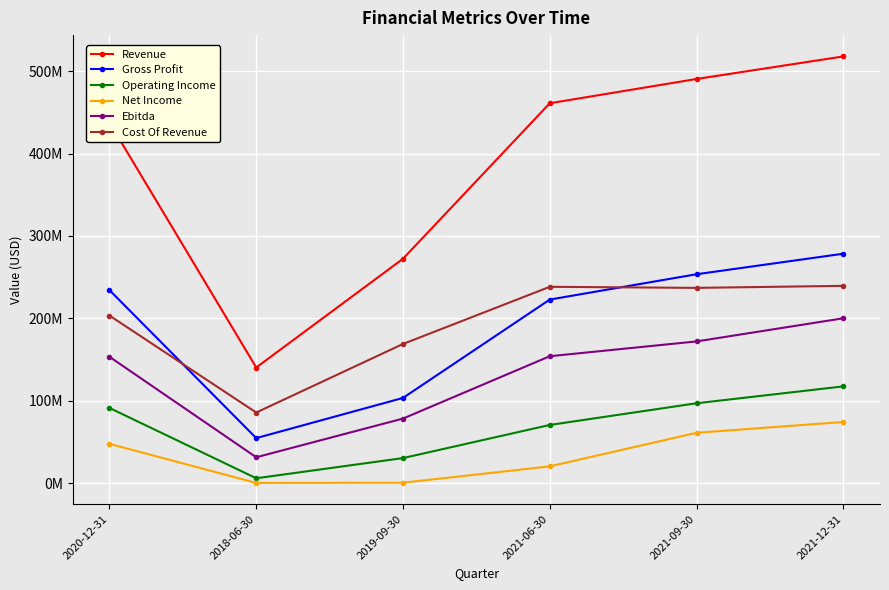

What are all the series names shown in the legend?

Revenue, Gross Profit, Operating Income, Net Income, Ebitda, Cost Of Revenue